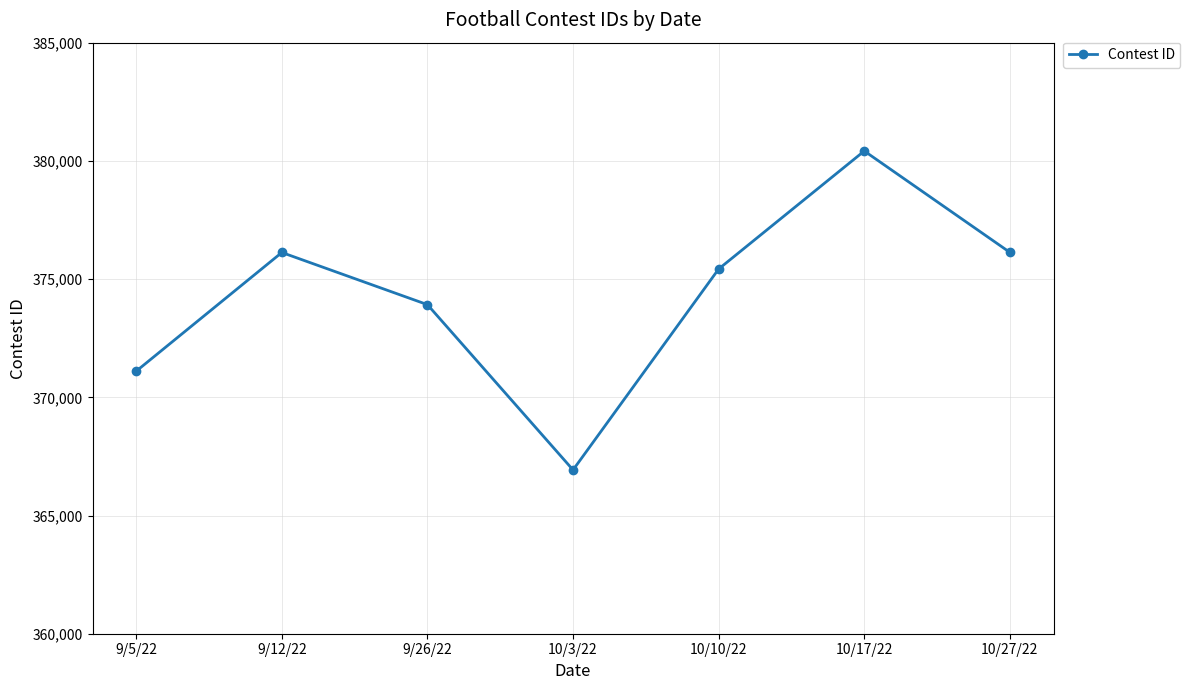

Is it true that the value at 9/5/22 is 371105?

True